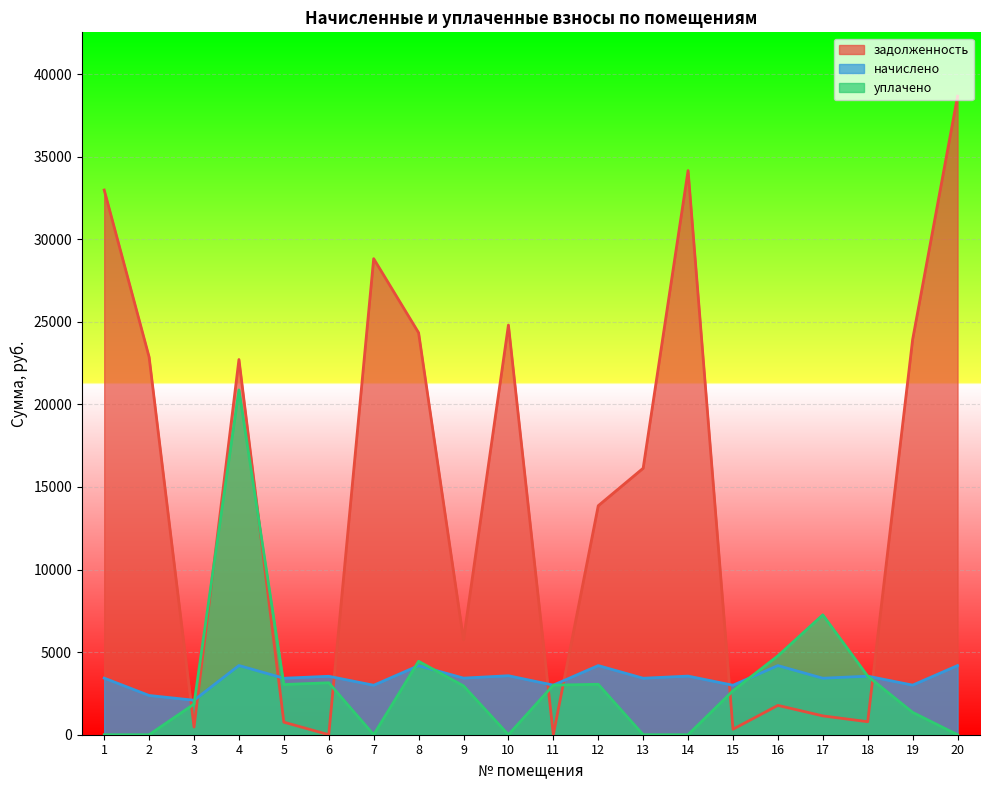

Does the chart display data point markers on the line(s)?

No